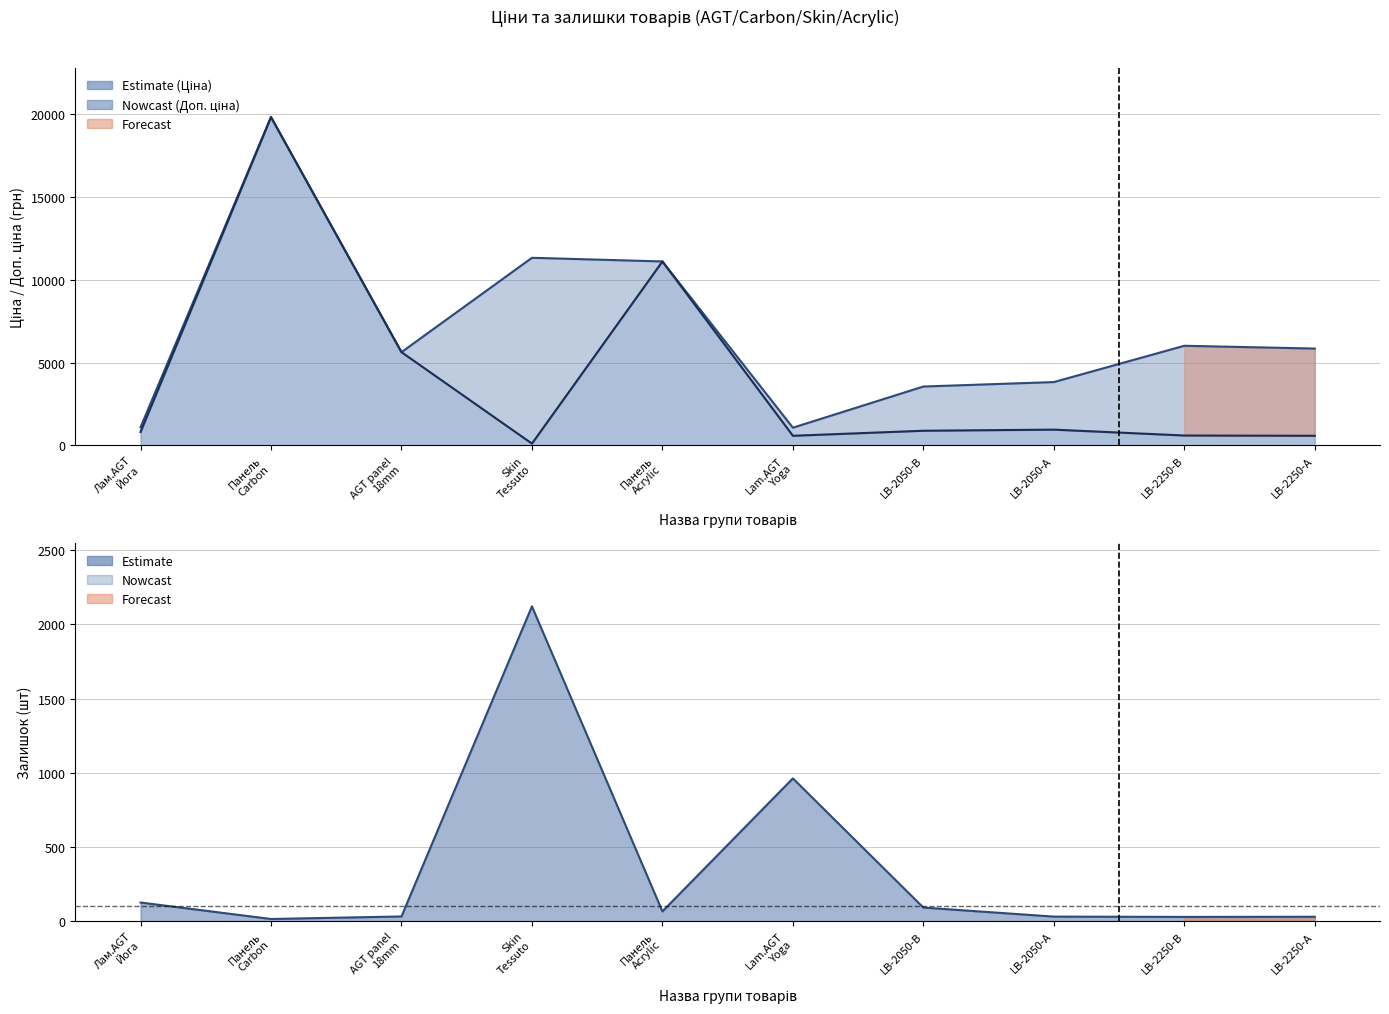

Between AGT panel 18mm and LB-2250-В, which series saw the biggest shift?

Ціна